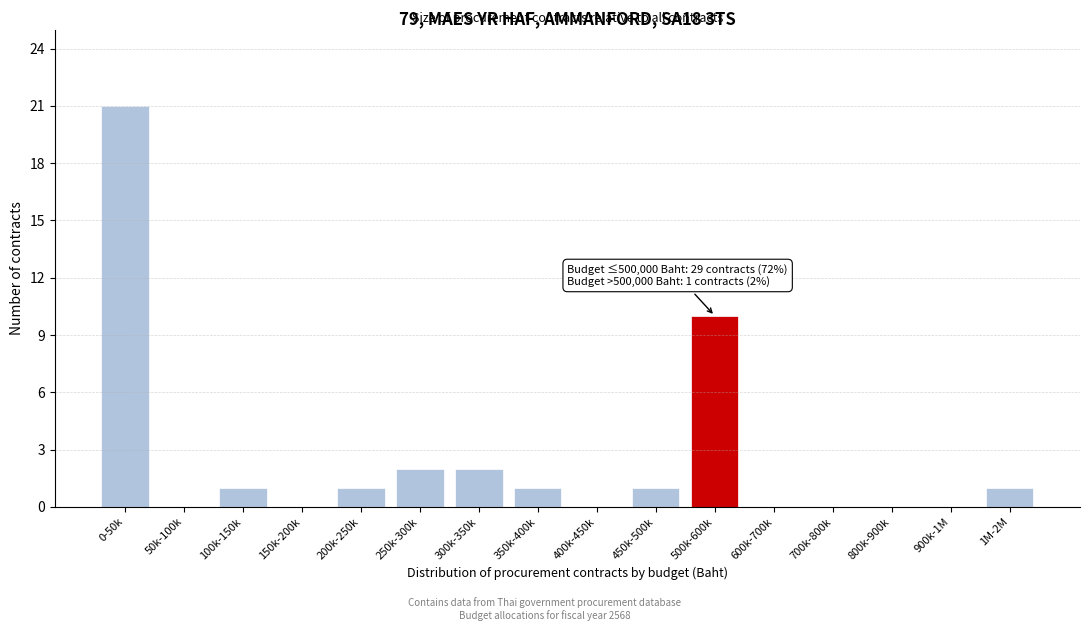

Reading right to left, extract all data points from this chart.

1M-2M=1	900k-1M=0	800k-900k=0	700k-800k=0	600k-700k=0	500k-600k=10	450k-500k=1	400k-450k=0	350k-400k=1	300k-350k=2	250k-300k=2	200k-250k=1	150k-200k=0	100k-150k=1	50k-100k=0	0-50k=21